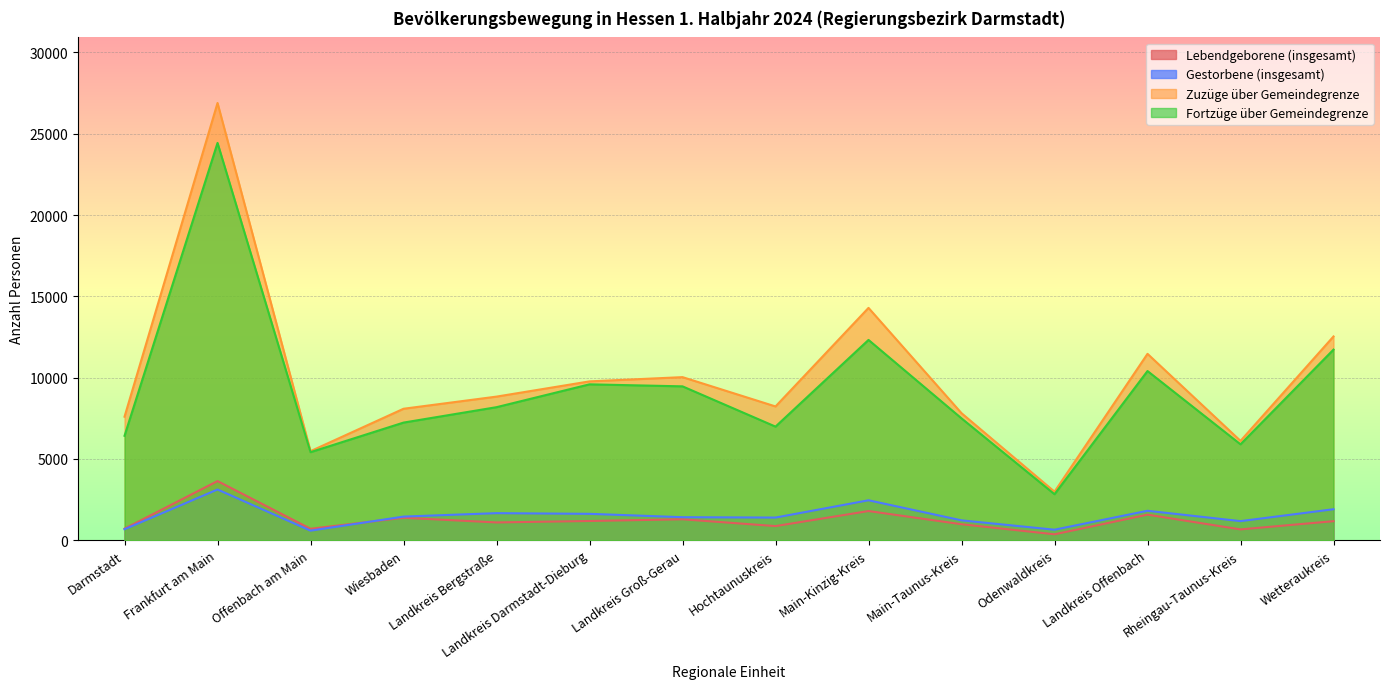

At which category does the chart reach its peak across all series?

Frankfurt am Main